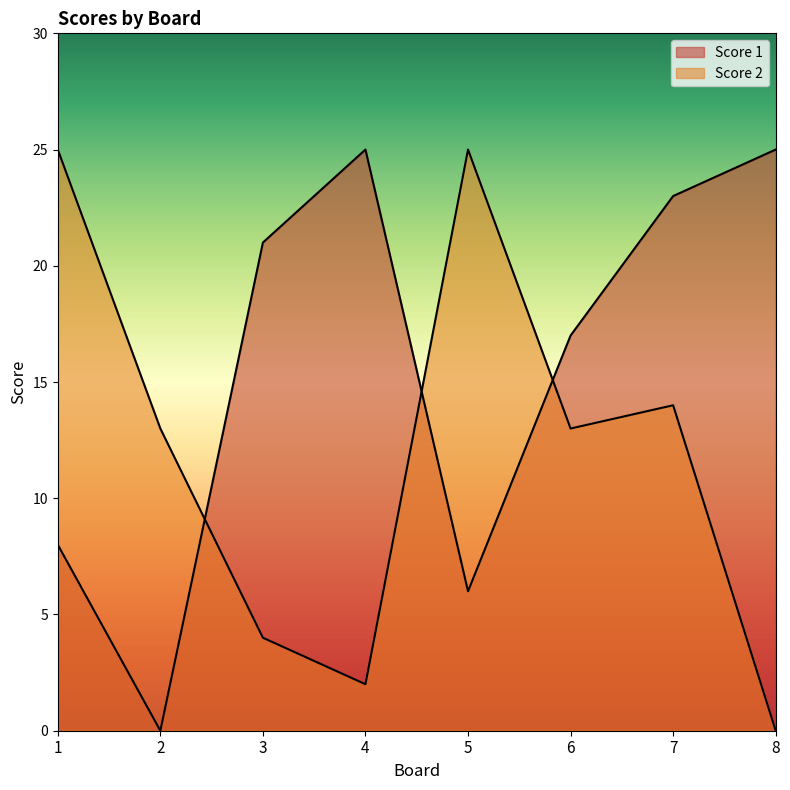

How many intersections are there between Score 1 and Score 2?

3